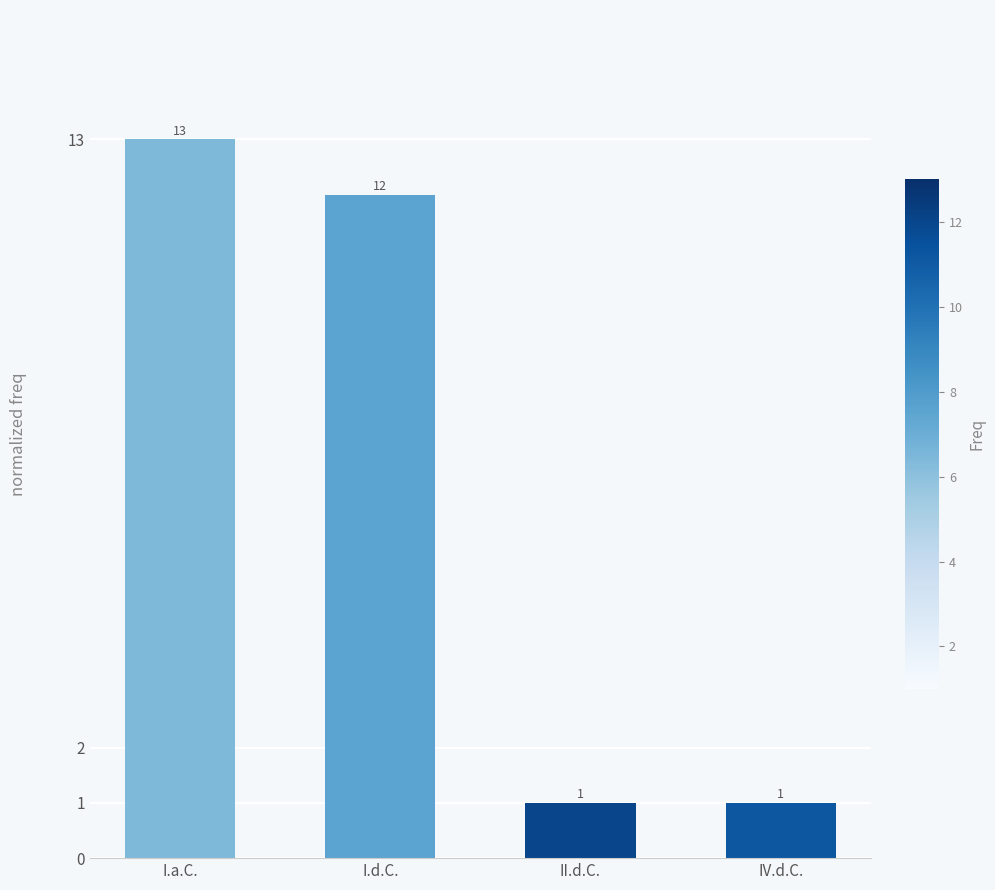

Reading left to right, what are all the values shown in this chart?

I.a.C.=13	I.d.C.=12	II.d.C.=1	IV.d.C.=1